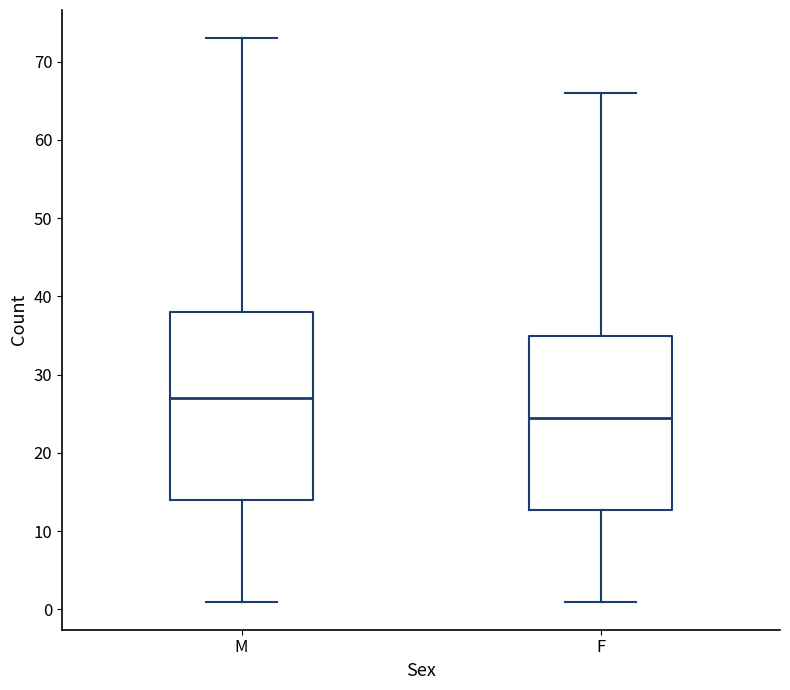

Reading left to right, read every box against the y-axis: the position of its median line, the range the box covers, and the ends of its whiskers. The values are not printed on the chart, so give them approximately, as read against the axis.

M: median 27, box 14 to 38, whiskers 1 to 73
F: median 25, box 13 to 35, whiskers 1 to 66